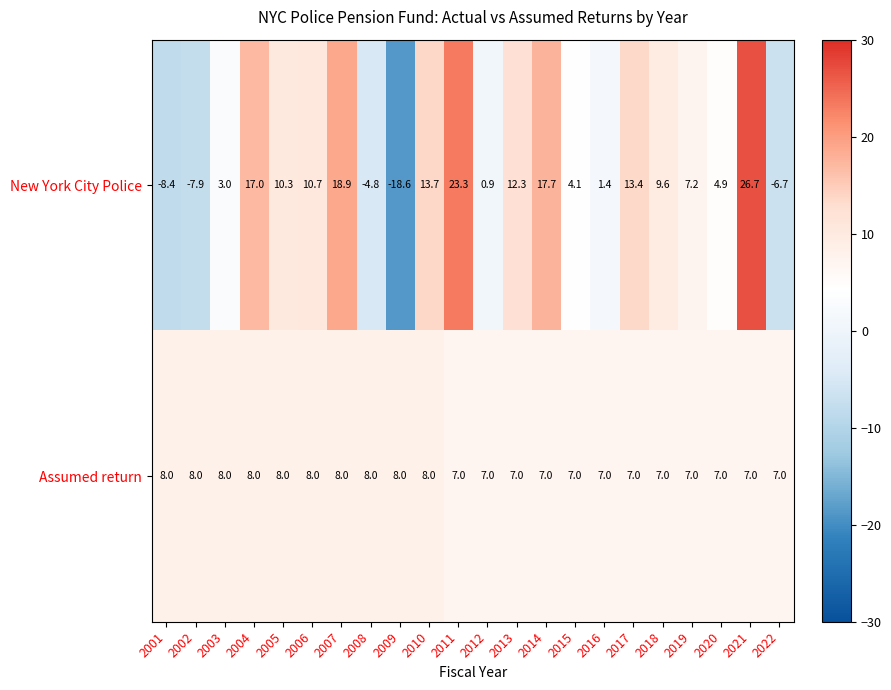

Where is New York City Police nearest to the value 4?

2015